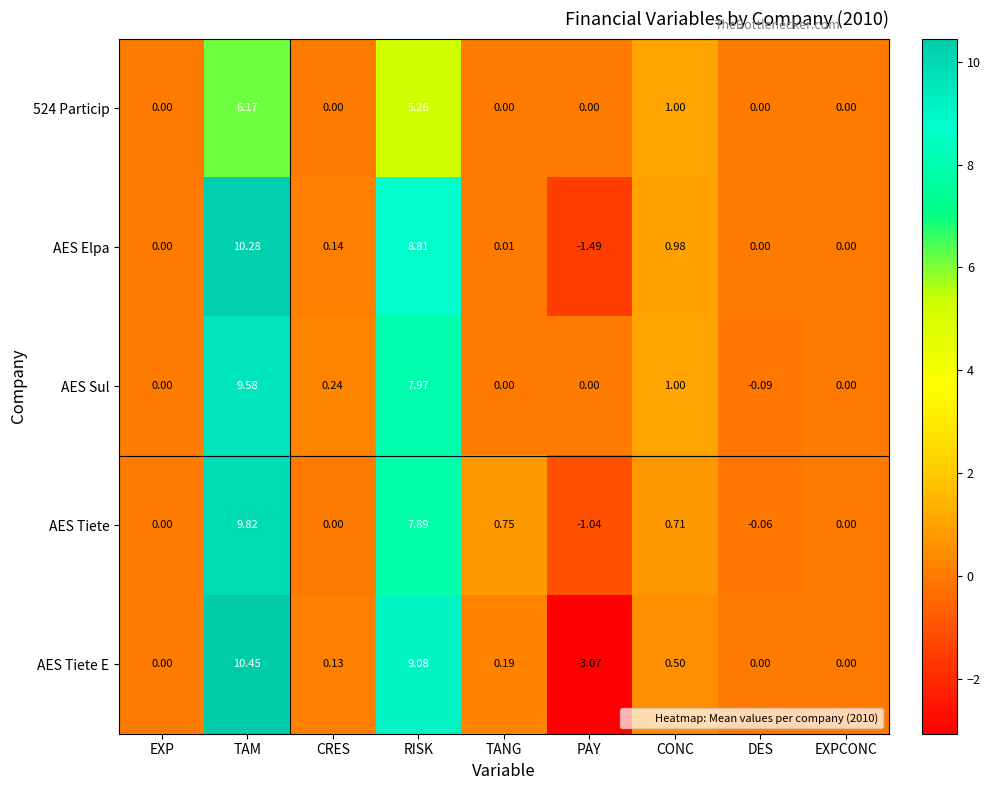

At which category does the chart reach its peak across all series?

TAM